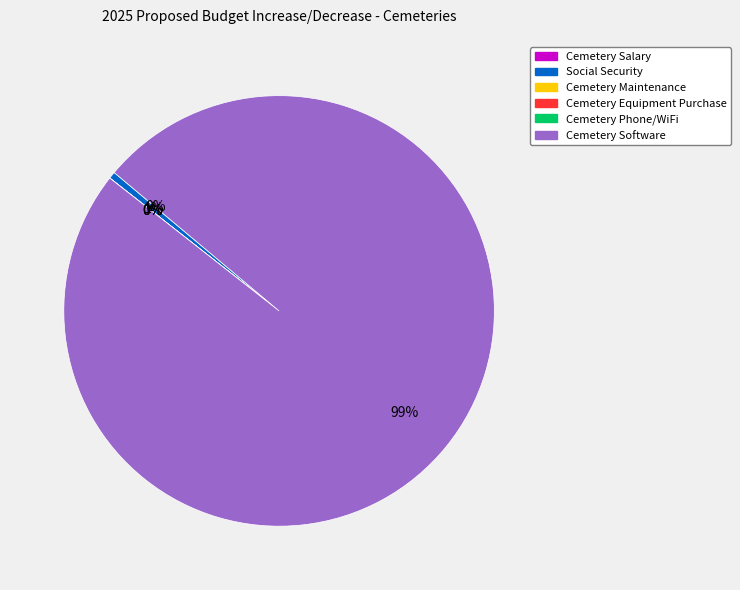

Which slice is the largest?

Cemetery Software